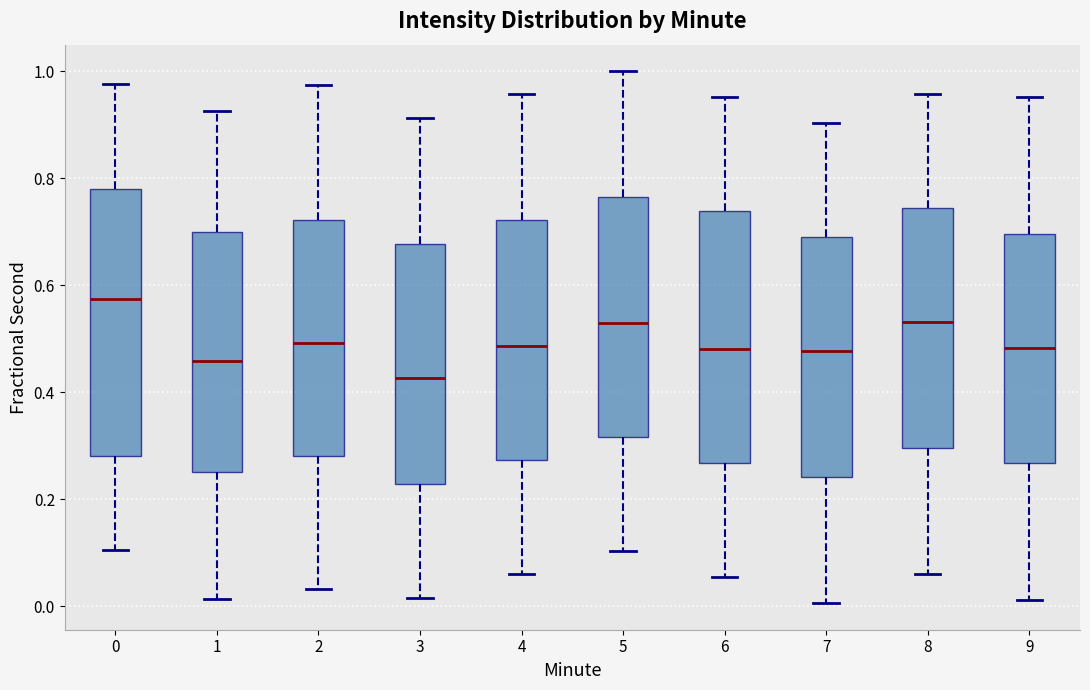

Reading left to right, read every box against the y-axis: the position of its median line, the range the box covers, and the ends of its whiskers. The values are not printed on the chart, so give them approximately, as read against the axis.

0: median 0.58, box 0.28 to 0.78, whiskers 0.10 to 0.98
1: median 0.46, box 0.26 to 0.70, whiskers 0.02 to 0.92
2: median 0.50, box 0.28 to 0.72, whiskers 0.04 to 0.98
3: median 0.42, box 0.22 to 0.68, whiskers 0.02 to 0.92
4: median 0.48, box 0.28 to 0.72, whiskers 0.06 to 0.96
5: median 0.52, box 0.32 to 0.76, whiskers 0.10 to 1.00
6: median 0.48, box 0.26 to 0.74, whiskers 0.06 to 0.96
7: median 0.48, box 0.24 to 0.68, whiskers 0.00 to 0.90
8: median 0.54, box 0.30 to 0.74, whiskers 0.06 to 0.96
9: median 0.48, box 0.26 to 0.70, whiskers 0.02 to 0.96